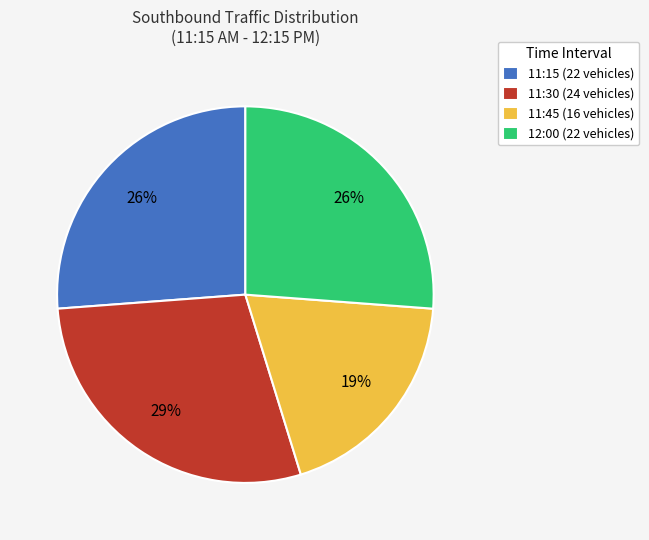

Do 11:30 and 11:45 together represent more than half of the pie?

No